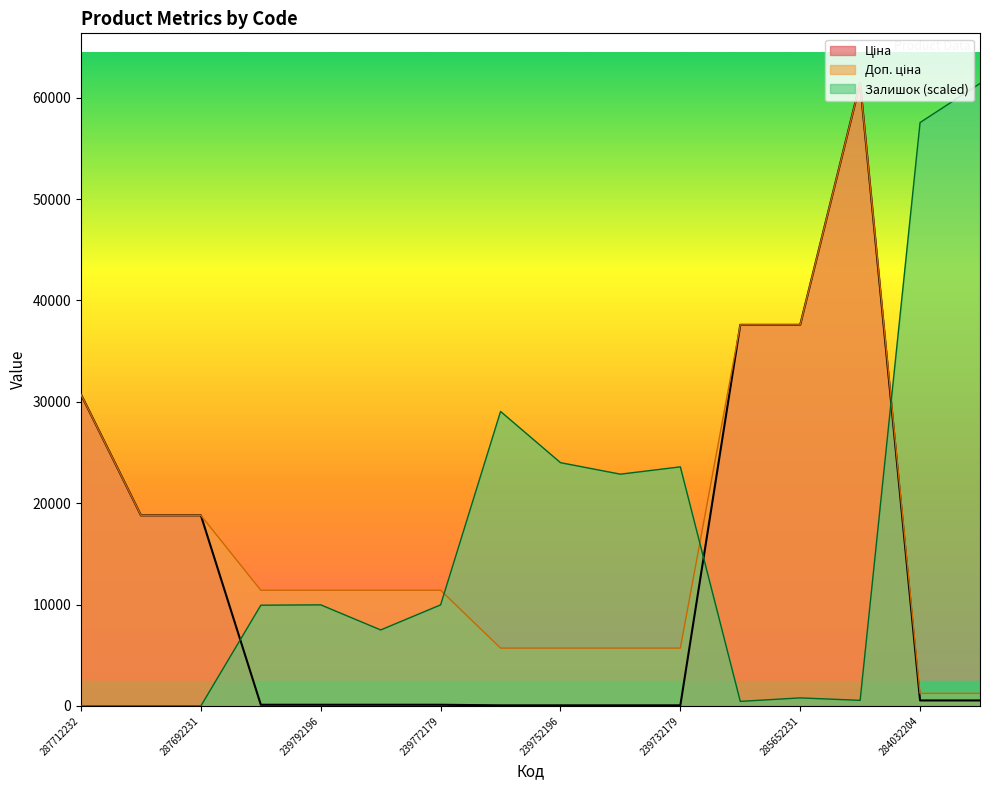

Reading left to right, list all the values displayed in this chart.

Ціна: 287712232=30717.1	287692233=18796.8	287692231=18796.8	239792197=114.1	239792196=114.1	239772195=114.1	239772179=114.1	239752197=57.0	239752196=57.0	239732195=57.0	239732179=57.0	285652233=37593.6	285652231=37593.6	285672232=61434.3	284032204=539.0	284032203=539.0
Доп. ціна: 287712232=30717.1	287692233=18796.8	287692231=18796.8	239792197=11410.0	239792196=11410.0	239772195=11410.0	239772179=11410.0	239752197=5705.0	239752196=5705.0	239732195=5705.0	239732179=5705.0	285652233=37593.6	285652231=37593.6	285672232=61434.3	284032204=1235.4	284032203=1235.4
Залишок: 287712232=0.0	287692233=0.0	287692231=0.0	239792197=9935.4	239792196=9969.7	239772195=7494.5	239772179=9969.7	239752197=29049.8	239752196=23996.1	239732195=22861.7	239732179=23583.6	285652233=446.9	285652231=790.7	285672232=550.1	284032204=57549.5	284032203=61399.9